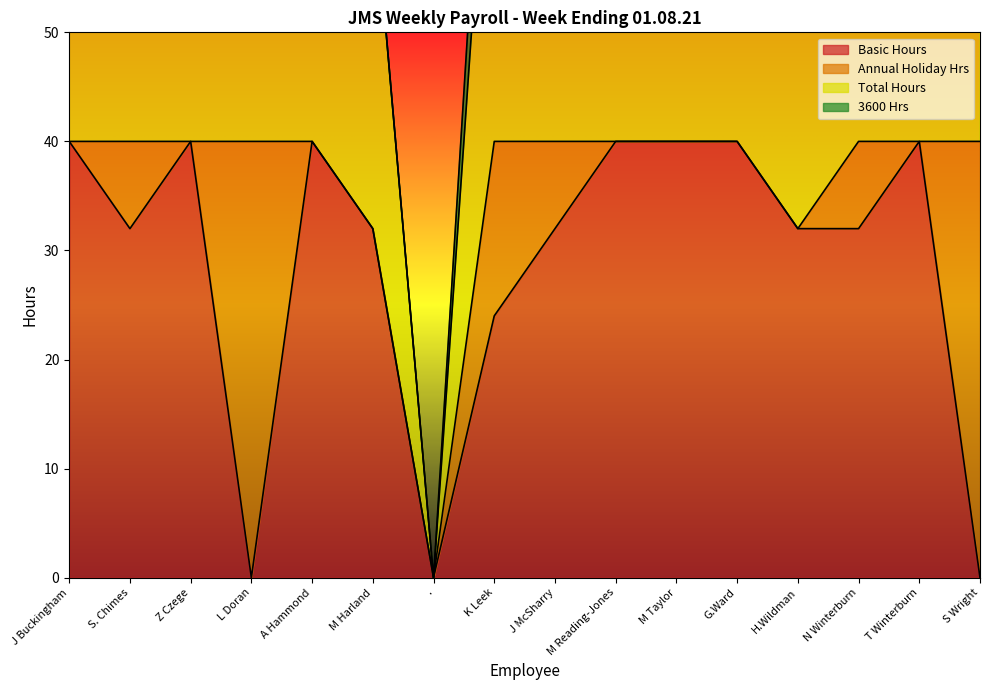

What is the highest value of the Basic Hours series?

40